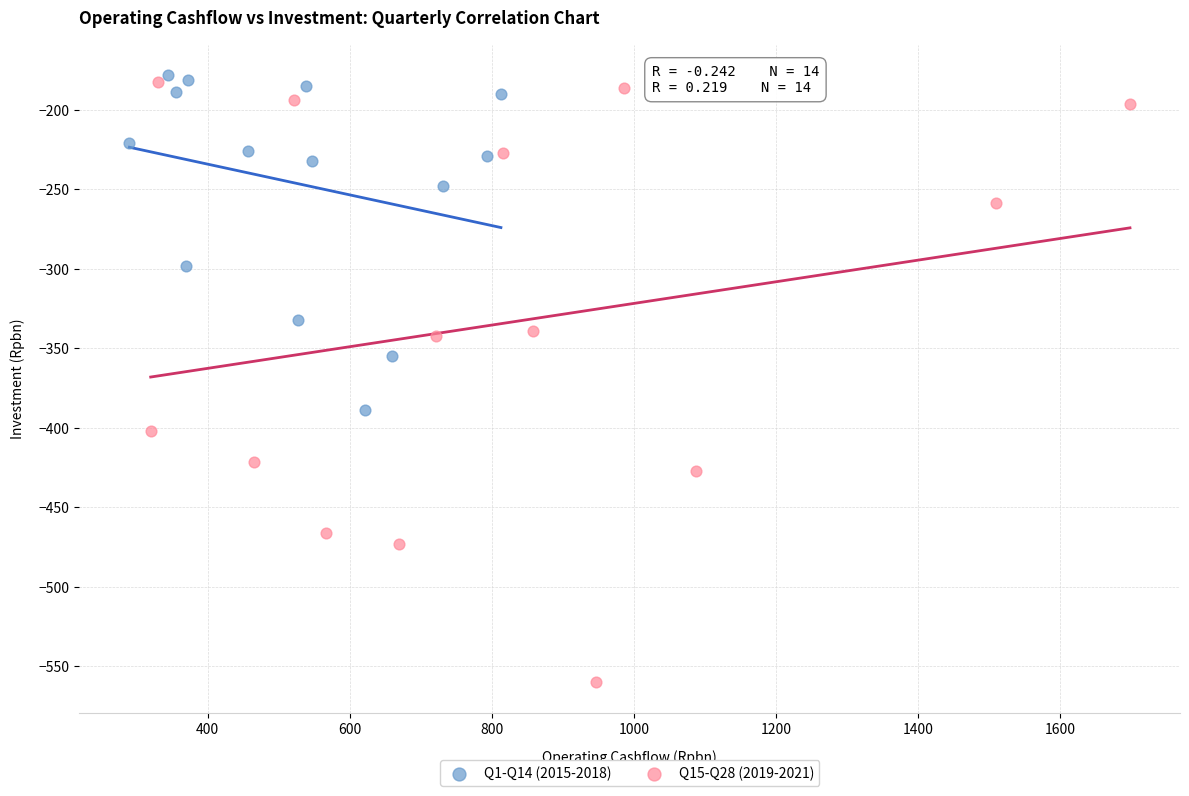

Which series contains the highest Y value?

Q1-Q14 (2015-2018)